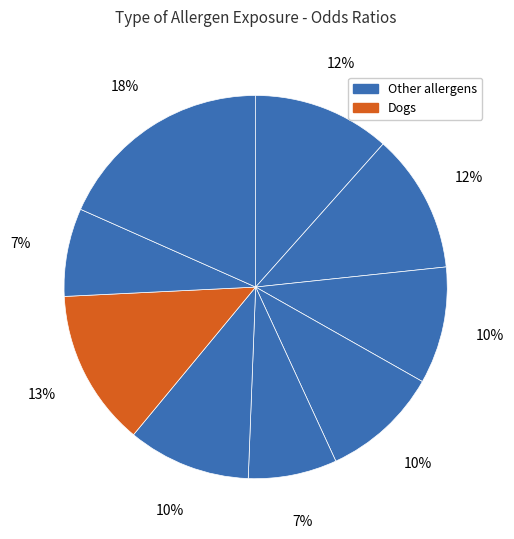

How many segments does this pie chart have?

9